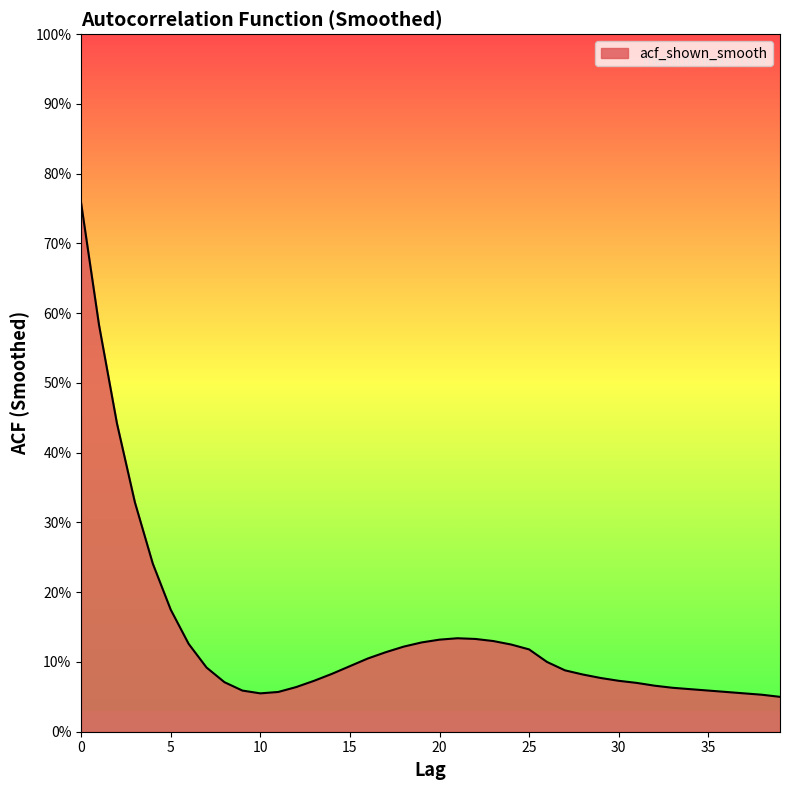

Does the chart display data point markers on the line(s)?

No